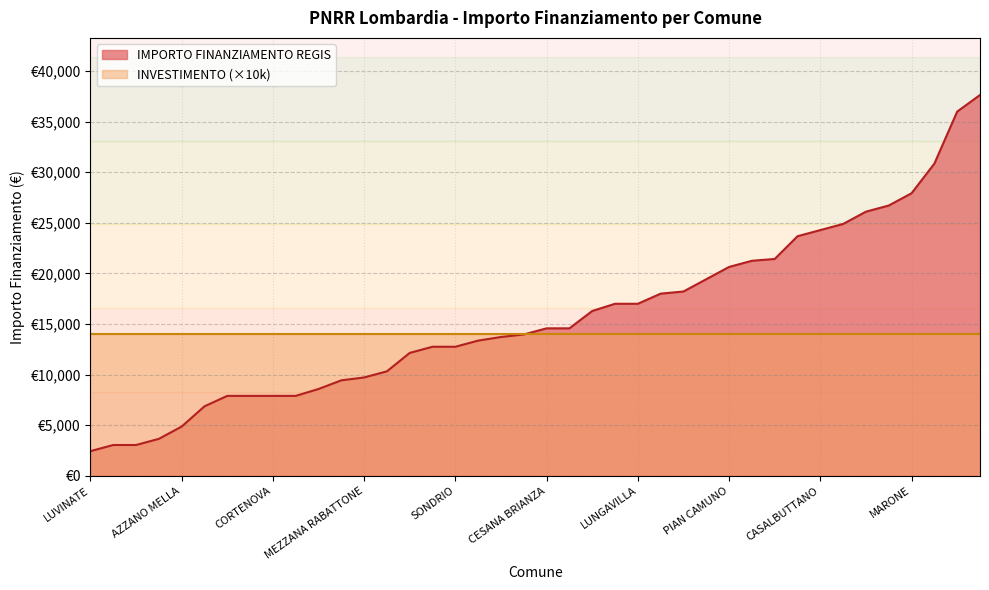

Count the number of data series in this chart.

2